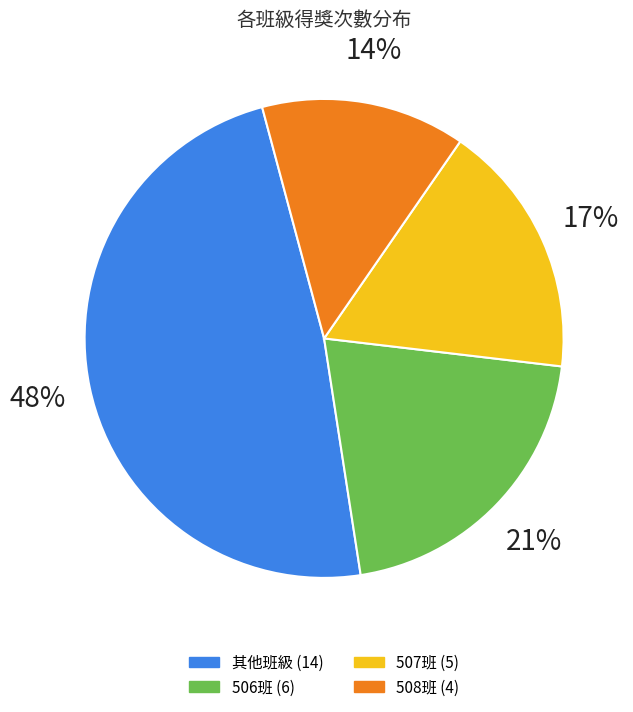

Is there a majority slice in this chart?

No